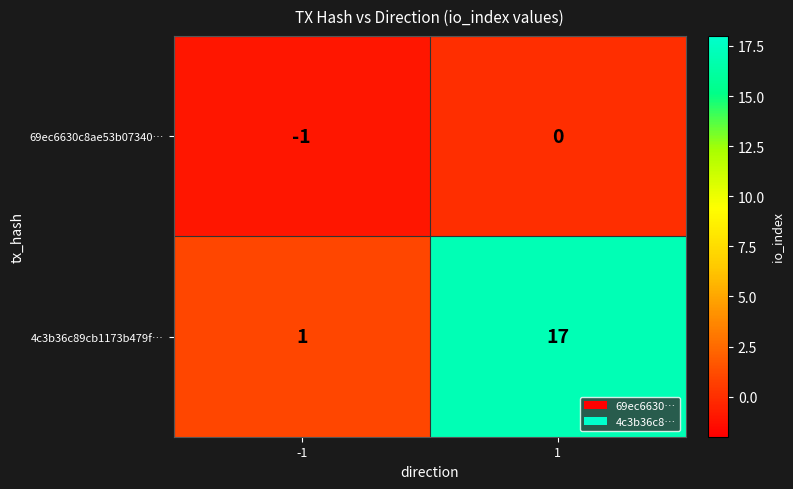

Which series has the widest spread of values?

4c3b36c89cb1173b479f…